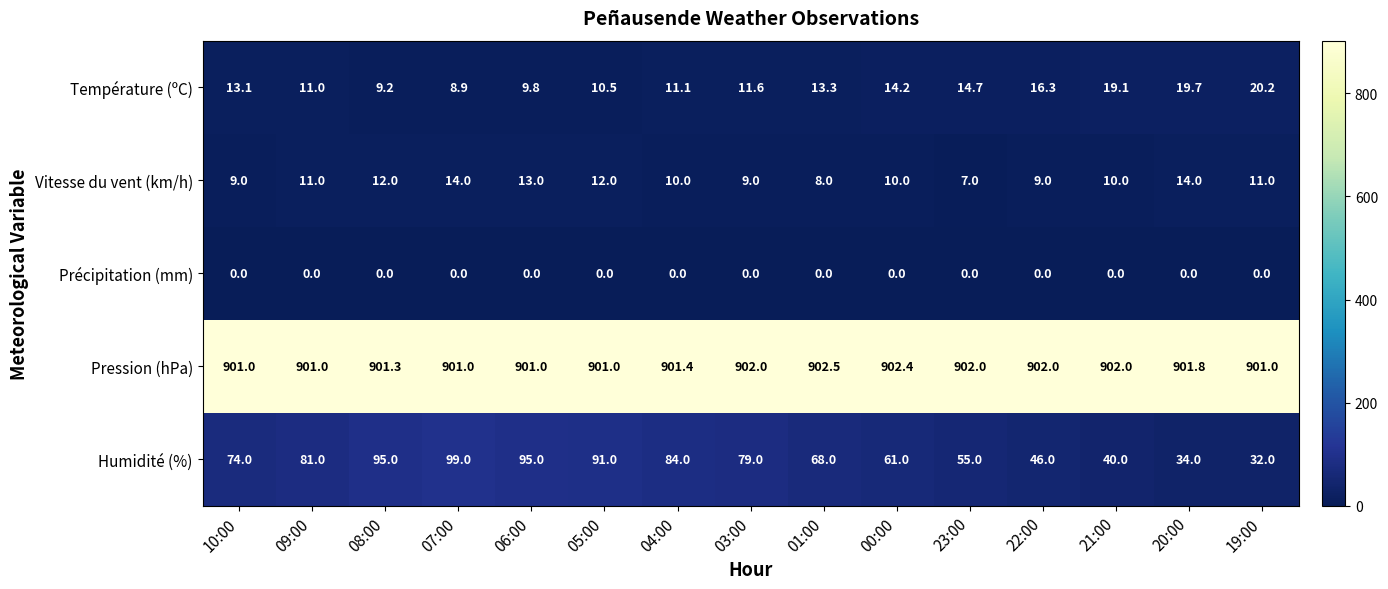

Which series has the largest range (max minus min)?

Humidité (%)